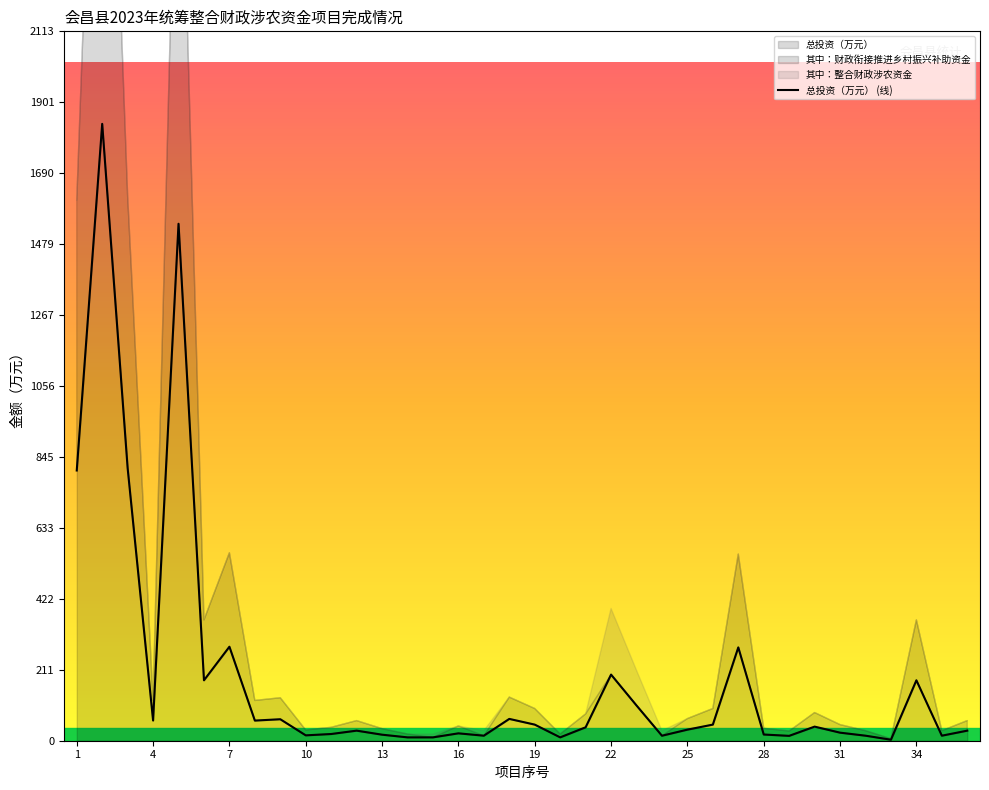

What is the maximum value for 总投资（万元）?

1837.6